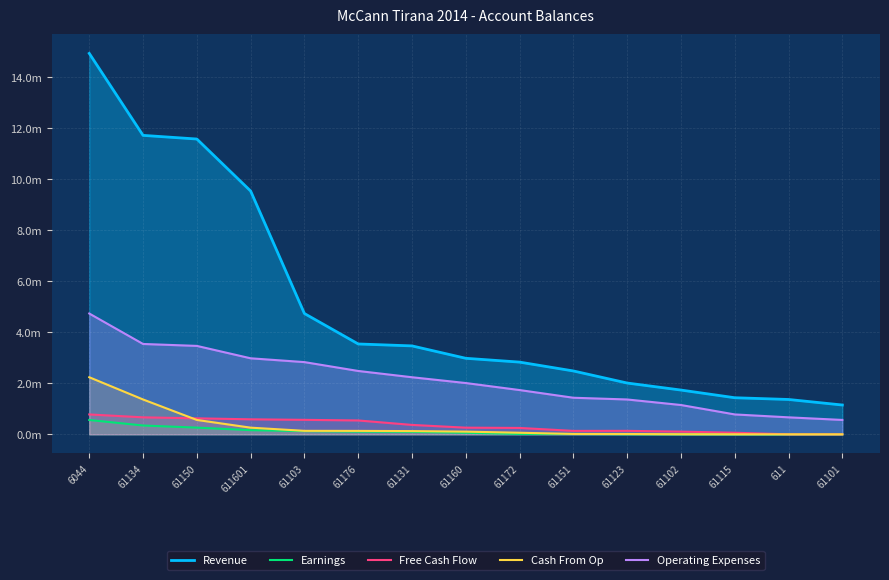

What is the label of the 1st point from the right?

61101